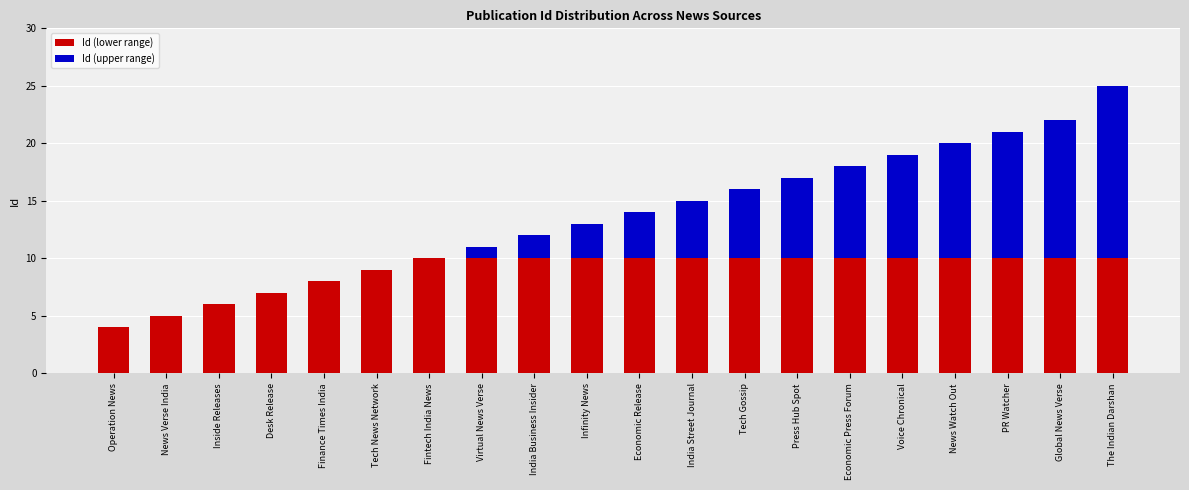

At which category is the sum across all series the highest?

The Indian Darshan